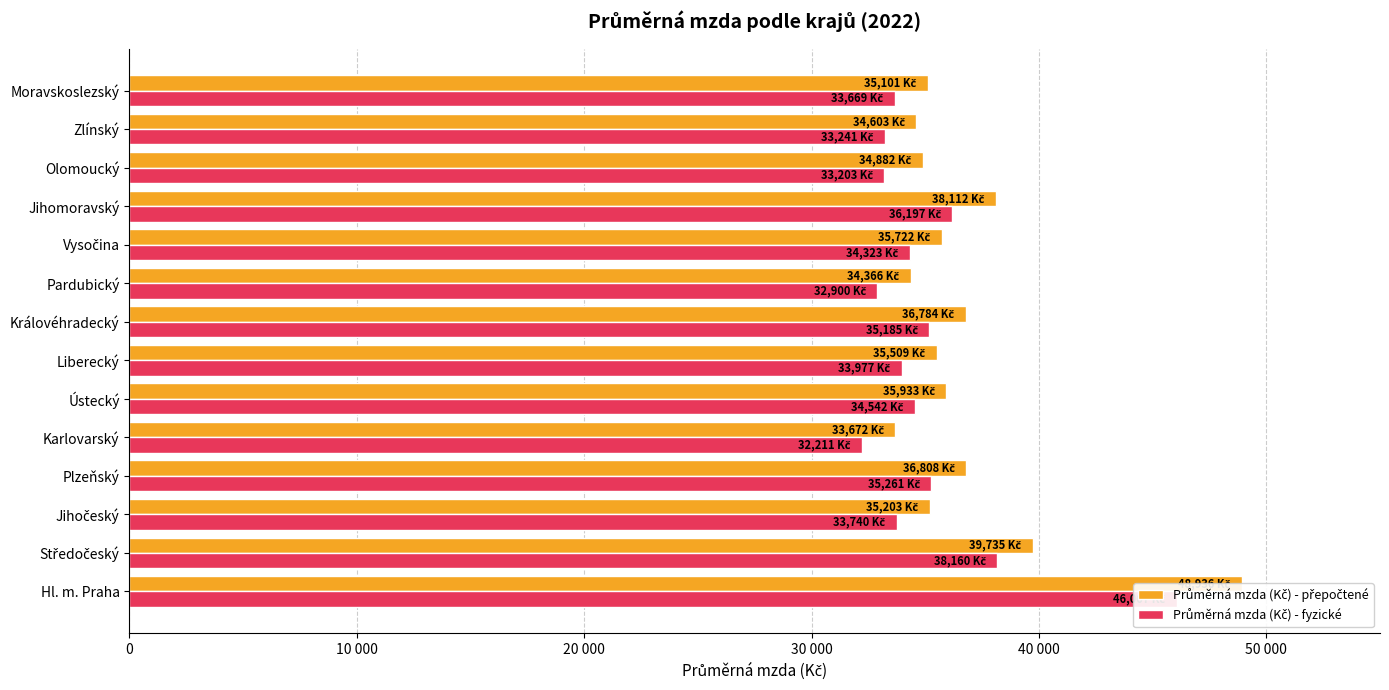

Rank the series by their maximum value, from lowest to highest.

Průměrná mzda (Kč) - fyzické, Průměrná mzda (Kč) - přepočtené